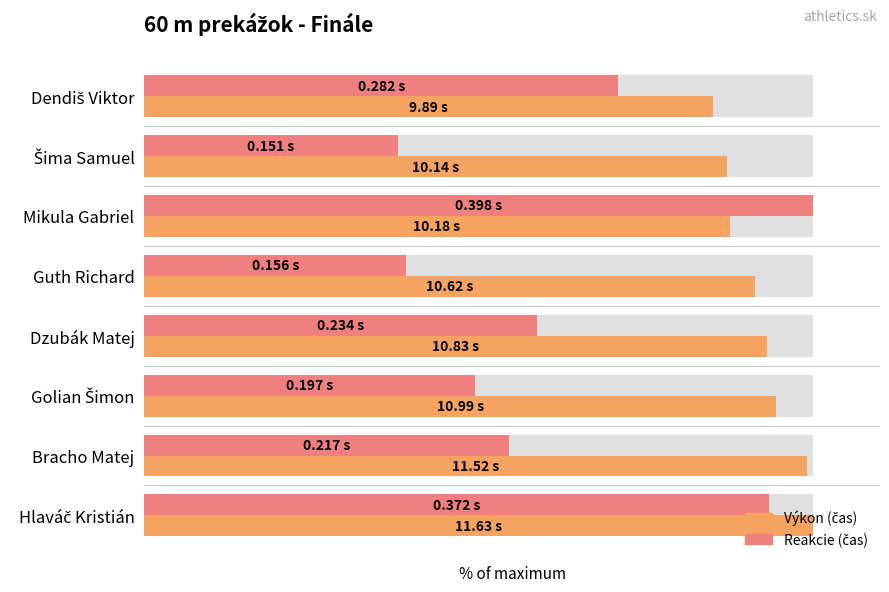

What is the total value across all series at Bracho Matej?

153.6